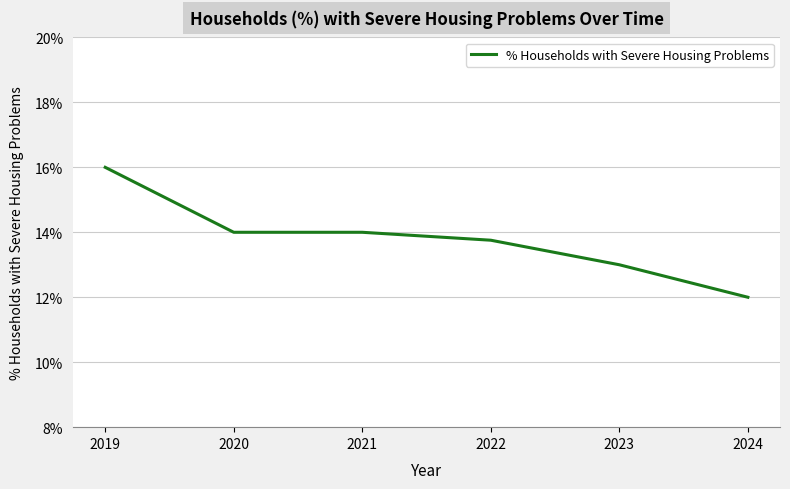

Read the value at 2024.

0.1